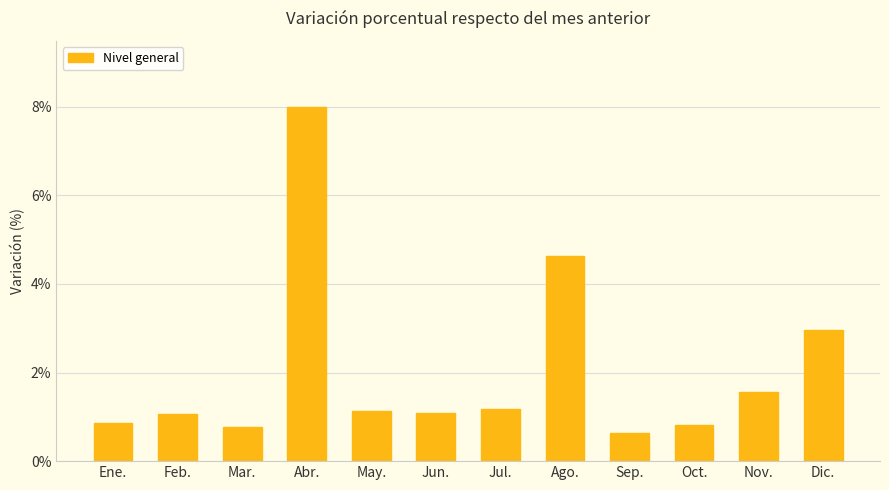

What is the label of the 10th bar from the left?

Oct.